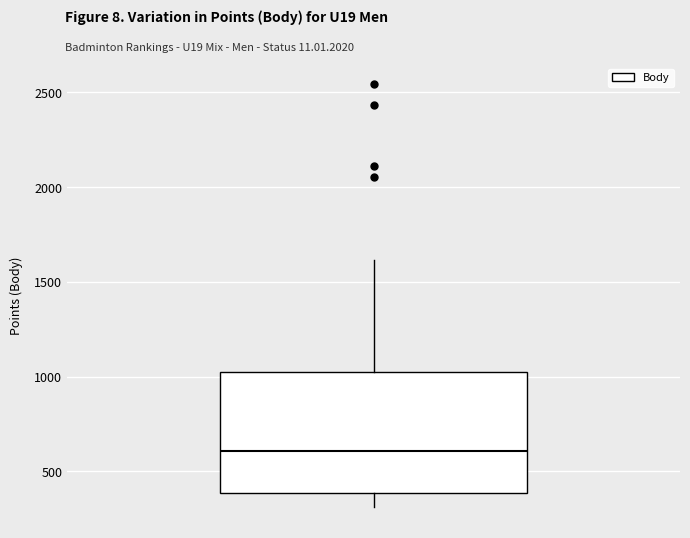

Transcribe this box plot: give where the median line is, the range the box spans, and where the two whiskers end, as read against the y-axis. The values are not printed on the chart, so give them approximately, as read against the axis.

median 600, box 400 to 1050, whiskers 300 to 1600